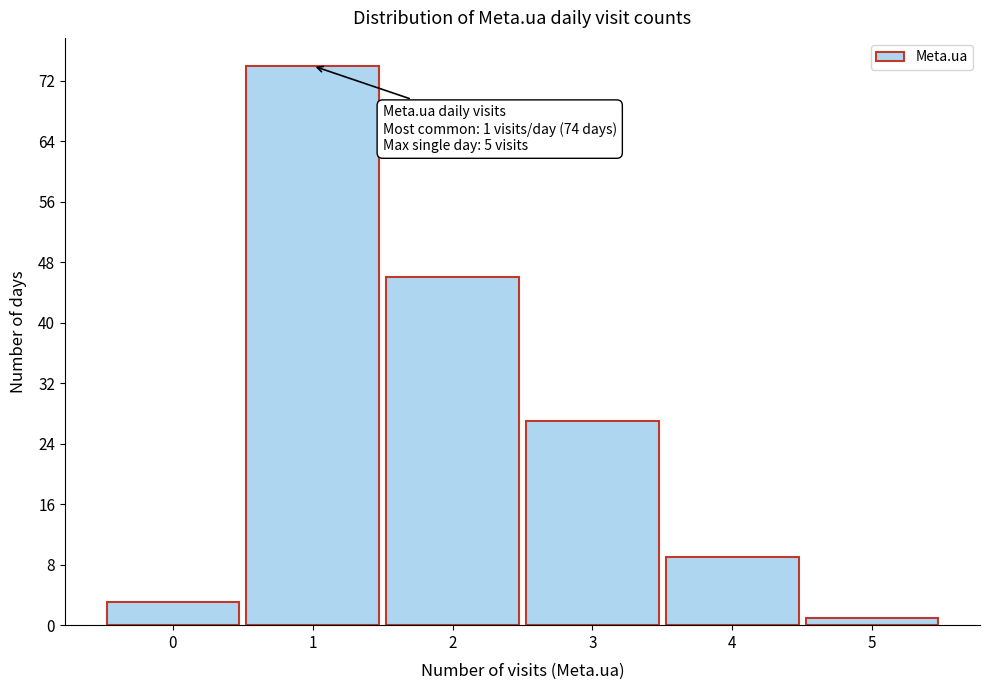

Reading right to left, transcribe all the data shown in this chart.

5=1	4=9	3=27	2=46	1=74	0=3